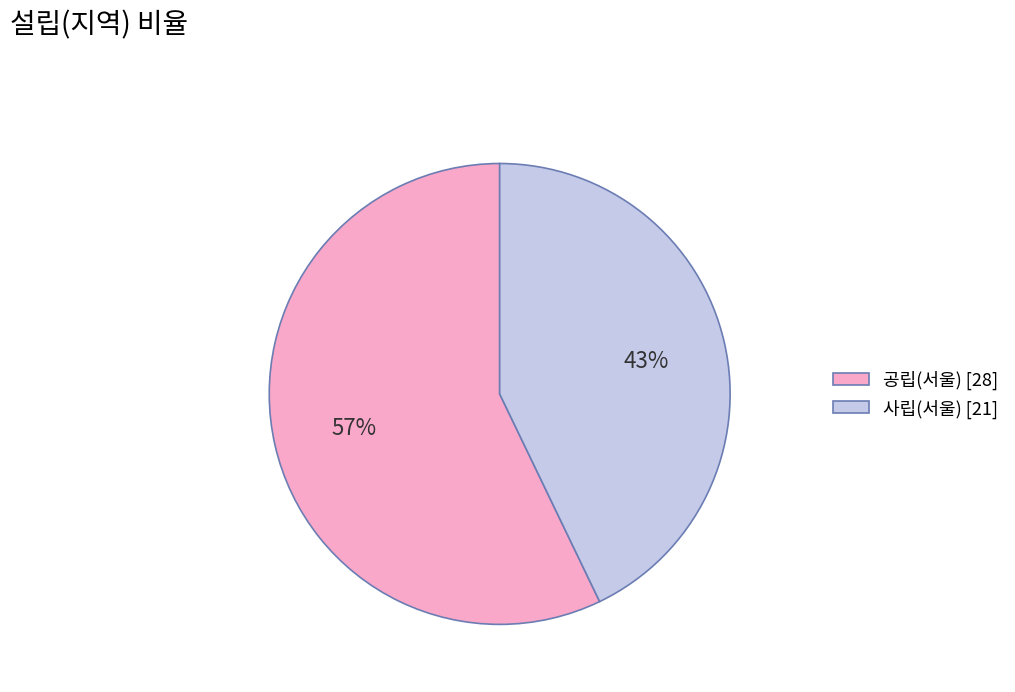

To the nearest percent, what is the average slice percentage?

50%